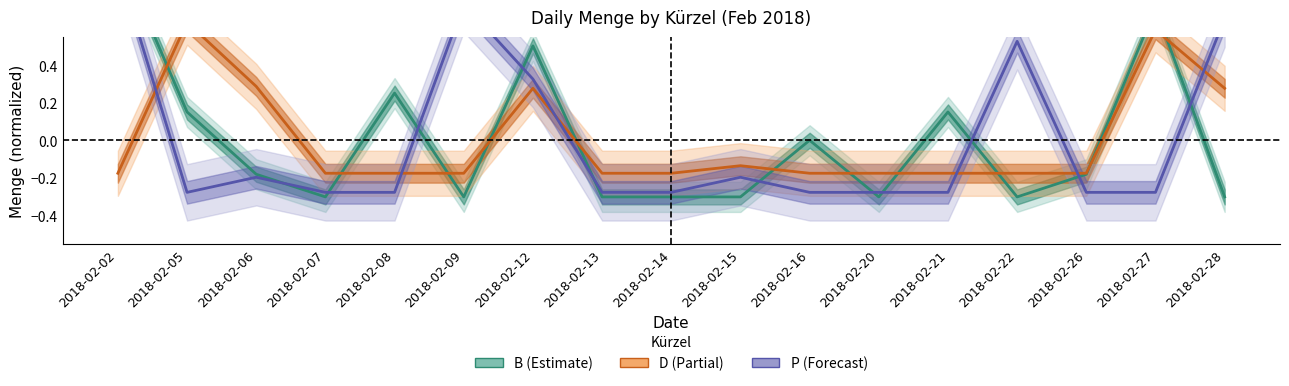

At which label does D first exceed 0?

2018-02-05